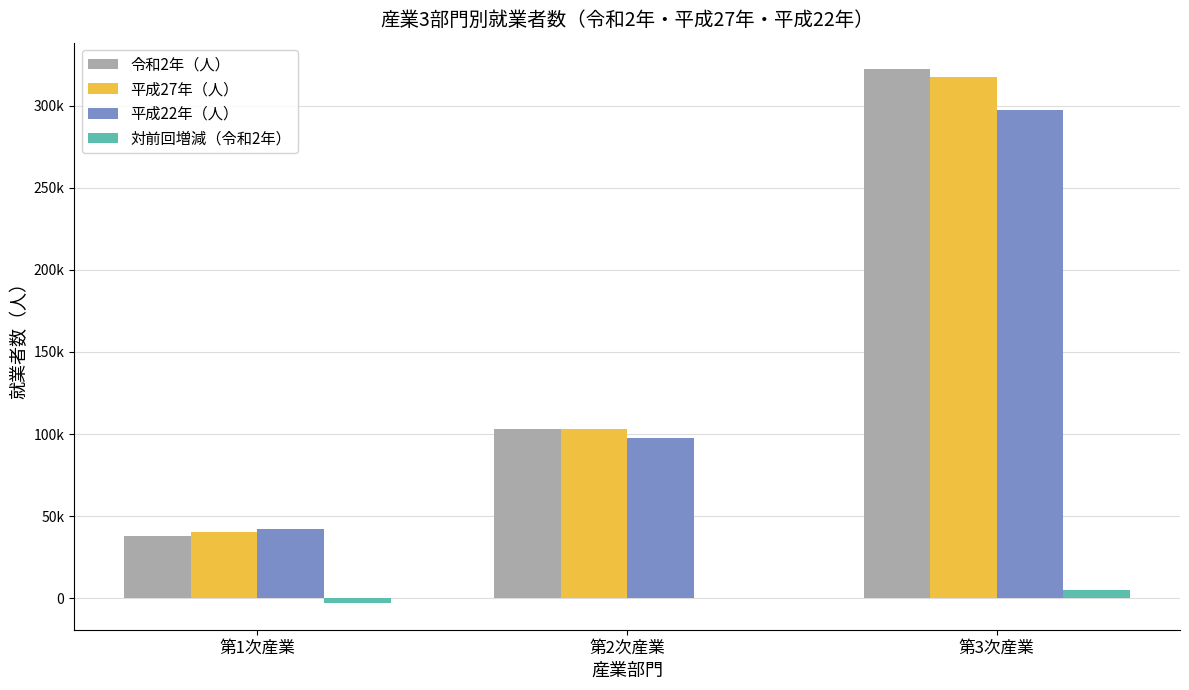

What is the sum of all 平成27年（人） values?

461113